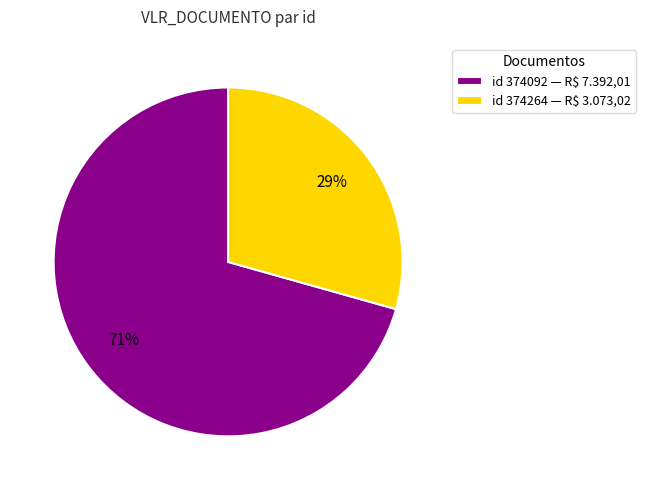

Is there a majority slice in this chart?

Yes